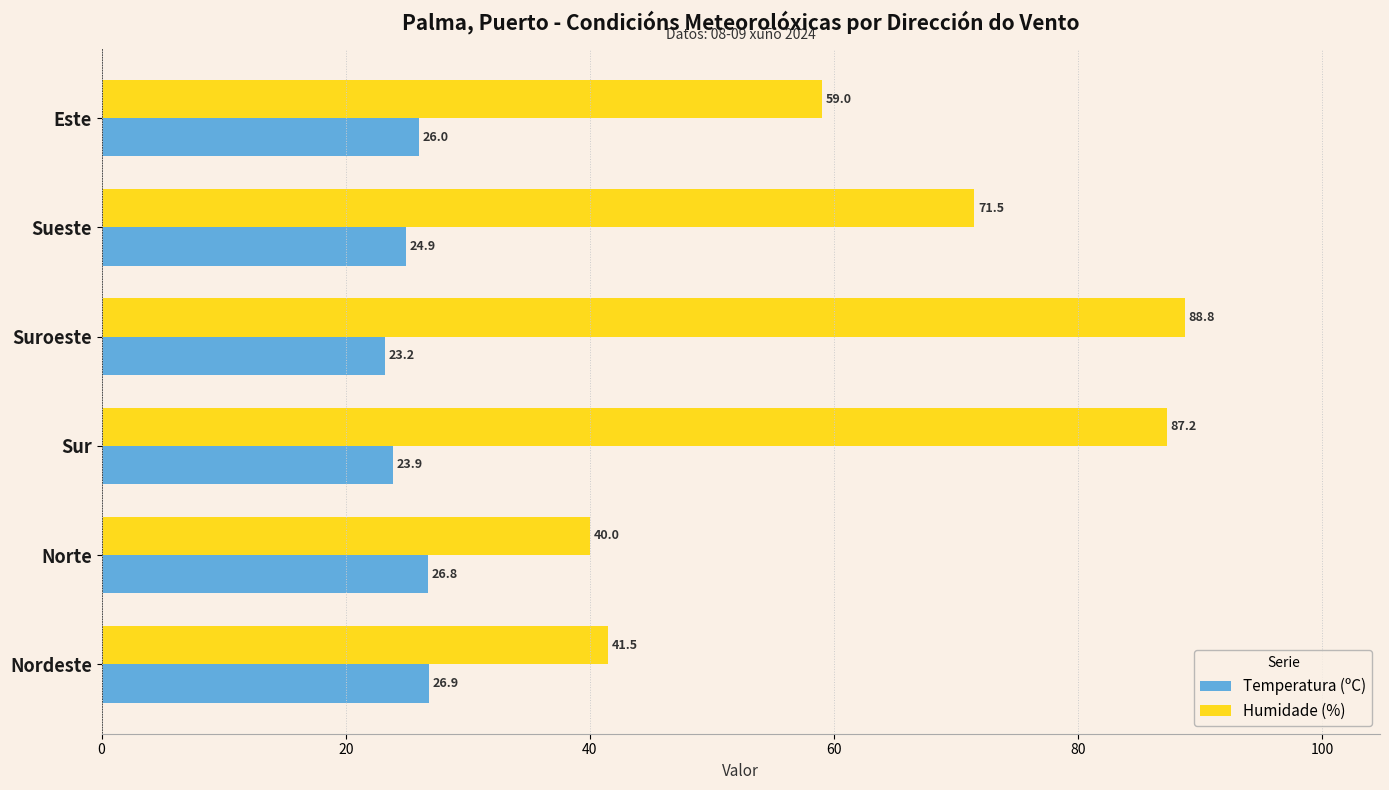

What value does the Humidade (%) series have at Nordeste?

41.5